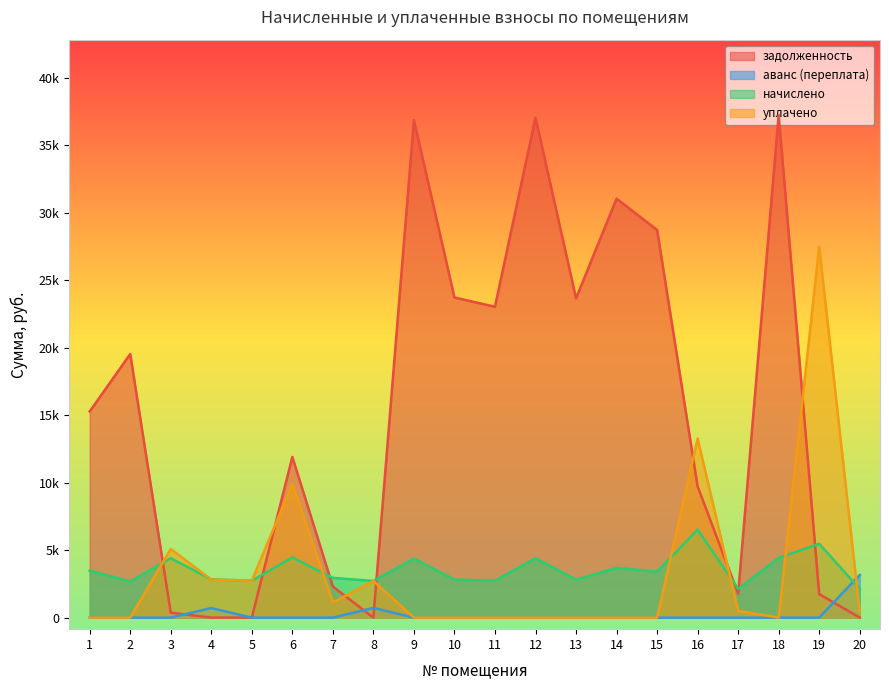

What is the difference between the начислено values at 1 and 9?

900.2